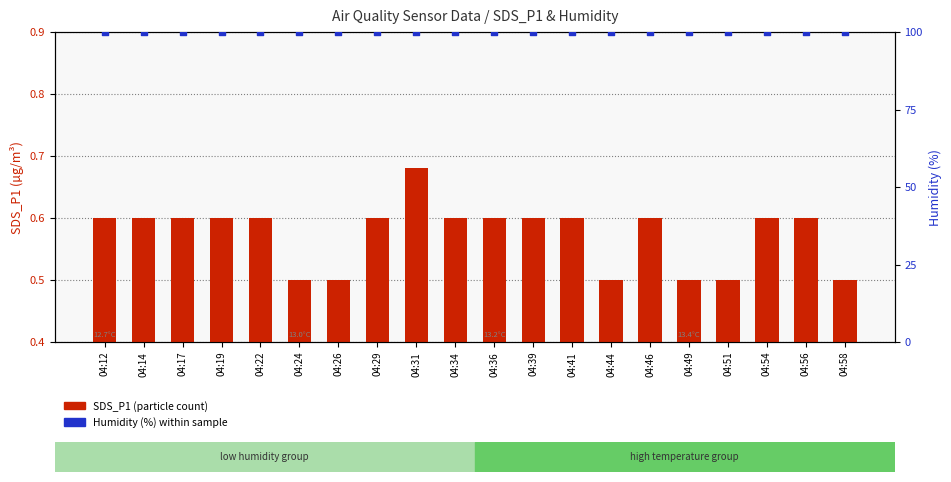

Is the value of Humidity (%) at 04:26 greater than the value of SDS_P1 (particle count) at 04:14?

Yes